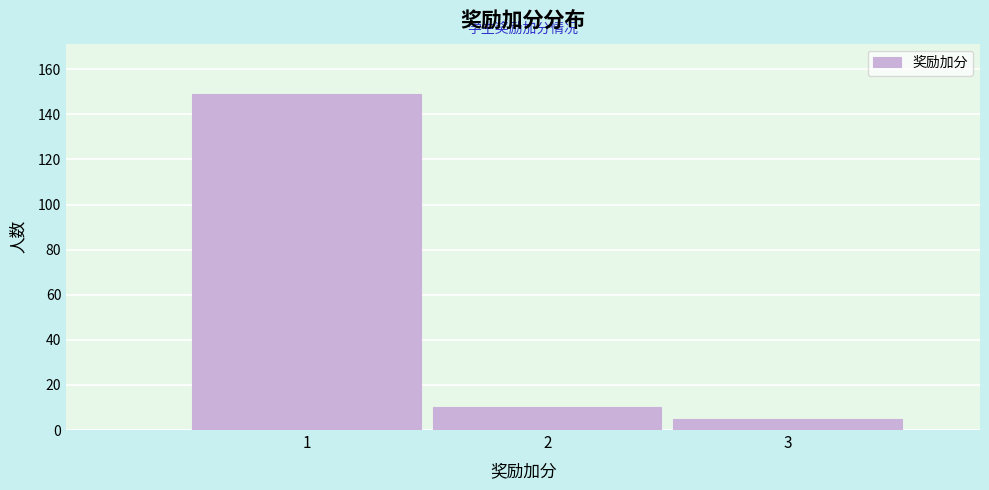

Reading left to right, list every bar in this chart as the range it spans on the x-axis followed by its height. The values are not printed on the chart, so give them approximately, as read against the axis.

0.5 to 1.5: 150
1.5 to 2.5: 10
2.5 to 3.5: 6